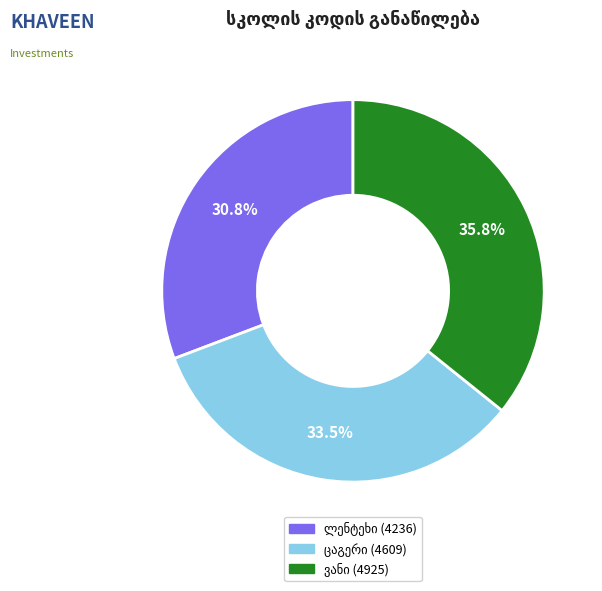

Is there any slice that represents more than half of the pie?

No